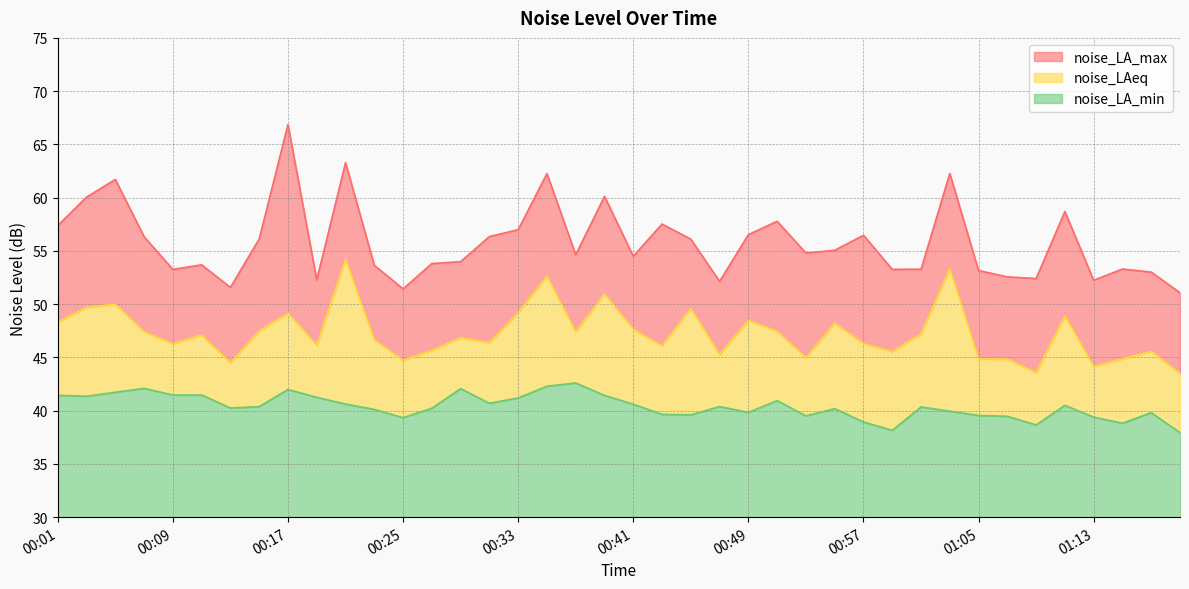

True or false: noise_LAeq and noise_LA_max cross at least once.

False